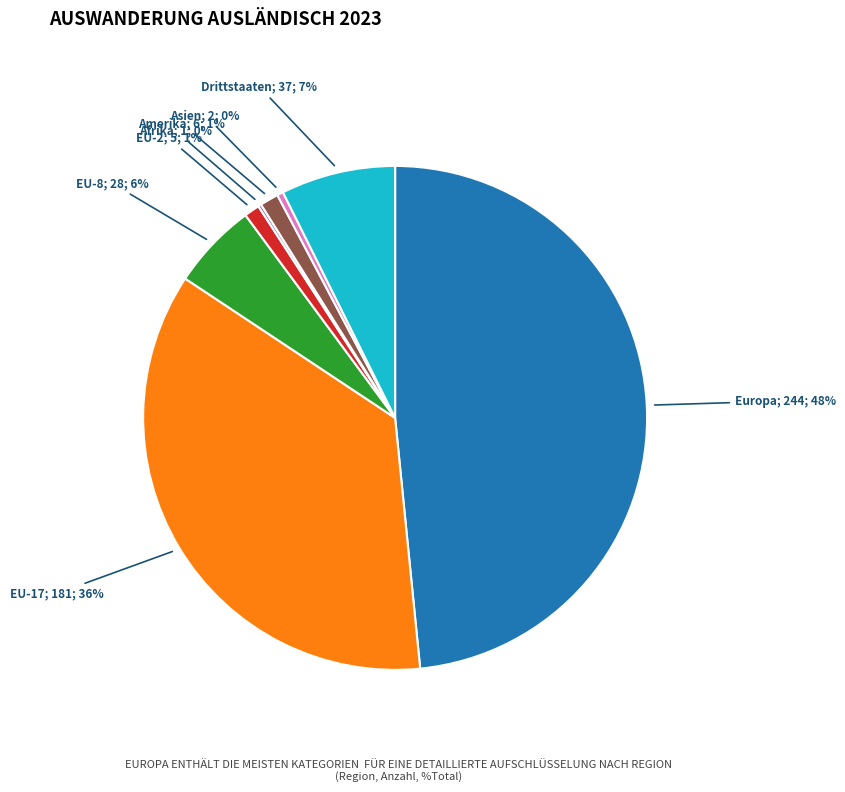

To the nearest percent, what is the average slice percentage?

12%